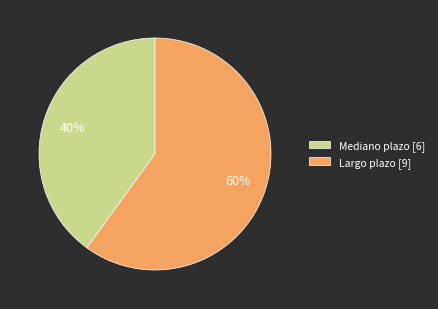

What percentage is the Largo plazo slice, to the nearest percent?

60%